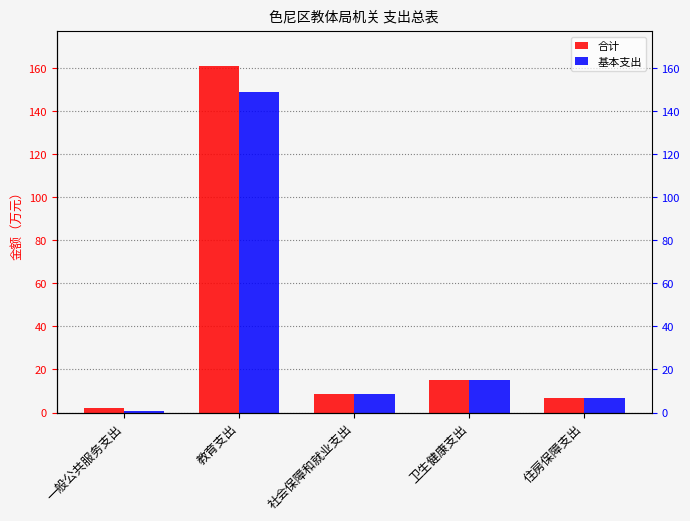

What is the greatest value displayed?

160.8